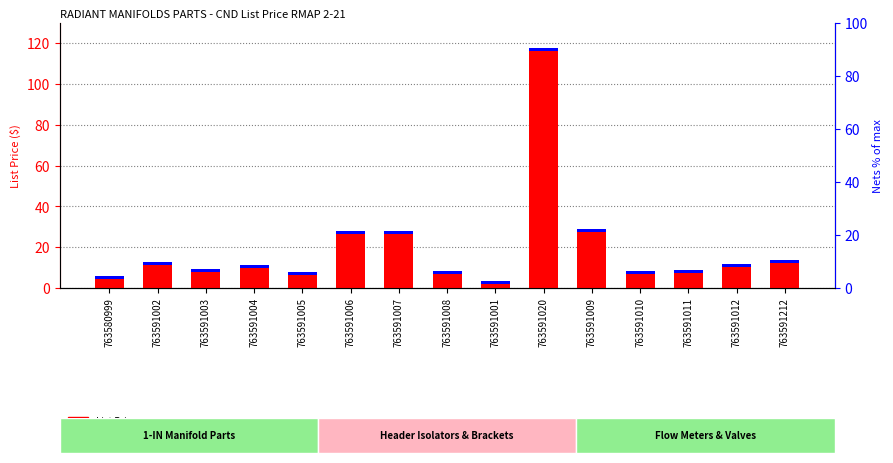

Is it true that List Price equals 17.7 at 763591004?

False